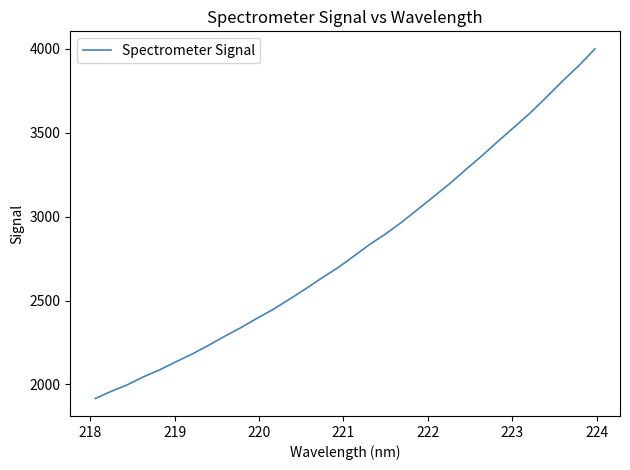

What is the difference between the maximum and minimum values?

2084.5